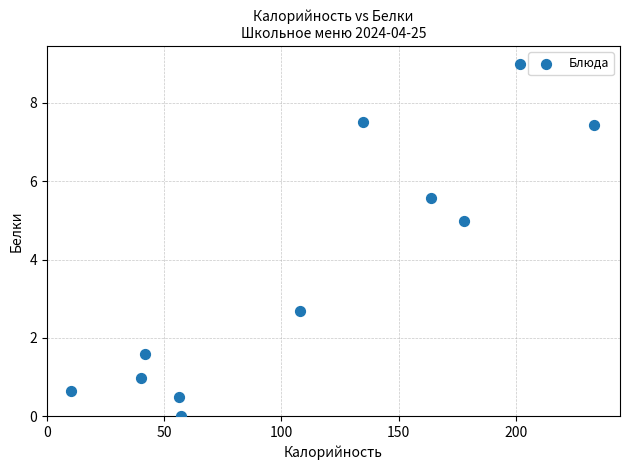

What Y value in the scatter plot is closest to 4?

5.0